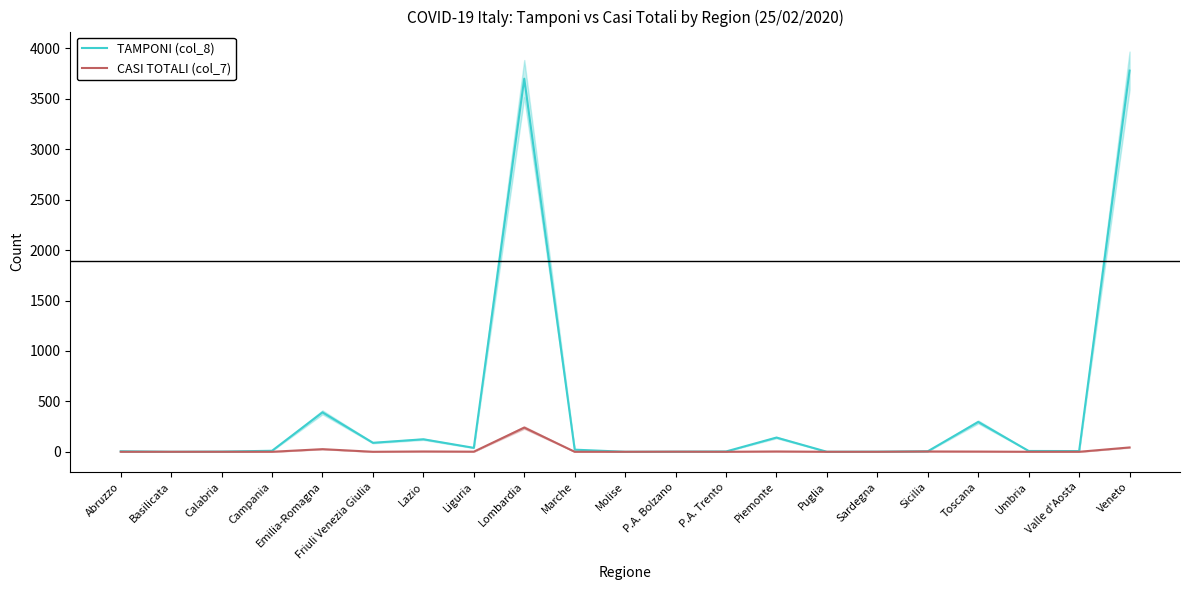

What is the label of the 21st point from the left?

Veneto